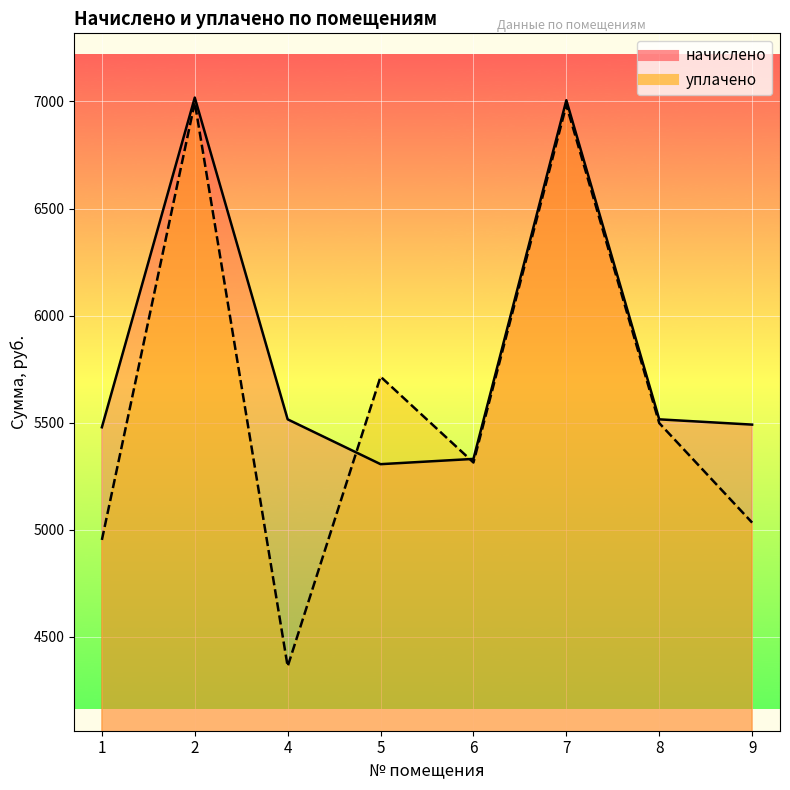

What is the difference between the maximum and minimum values in the уплачено series?

2633.4